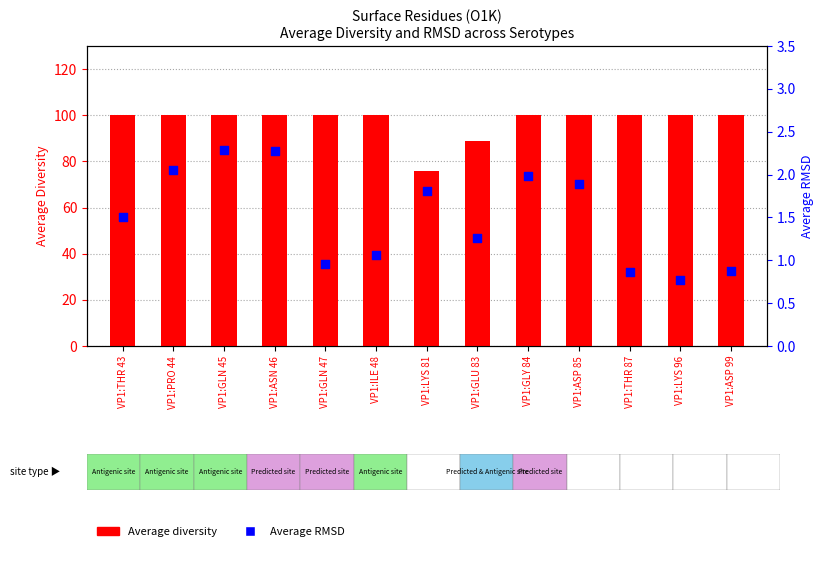

What are all the series names shown in the legend?

Average diversity, Average RMSD